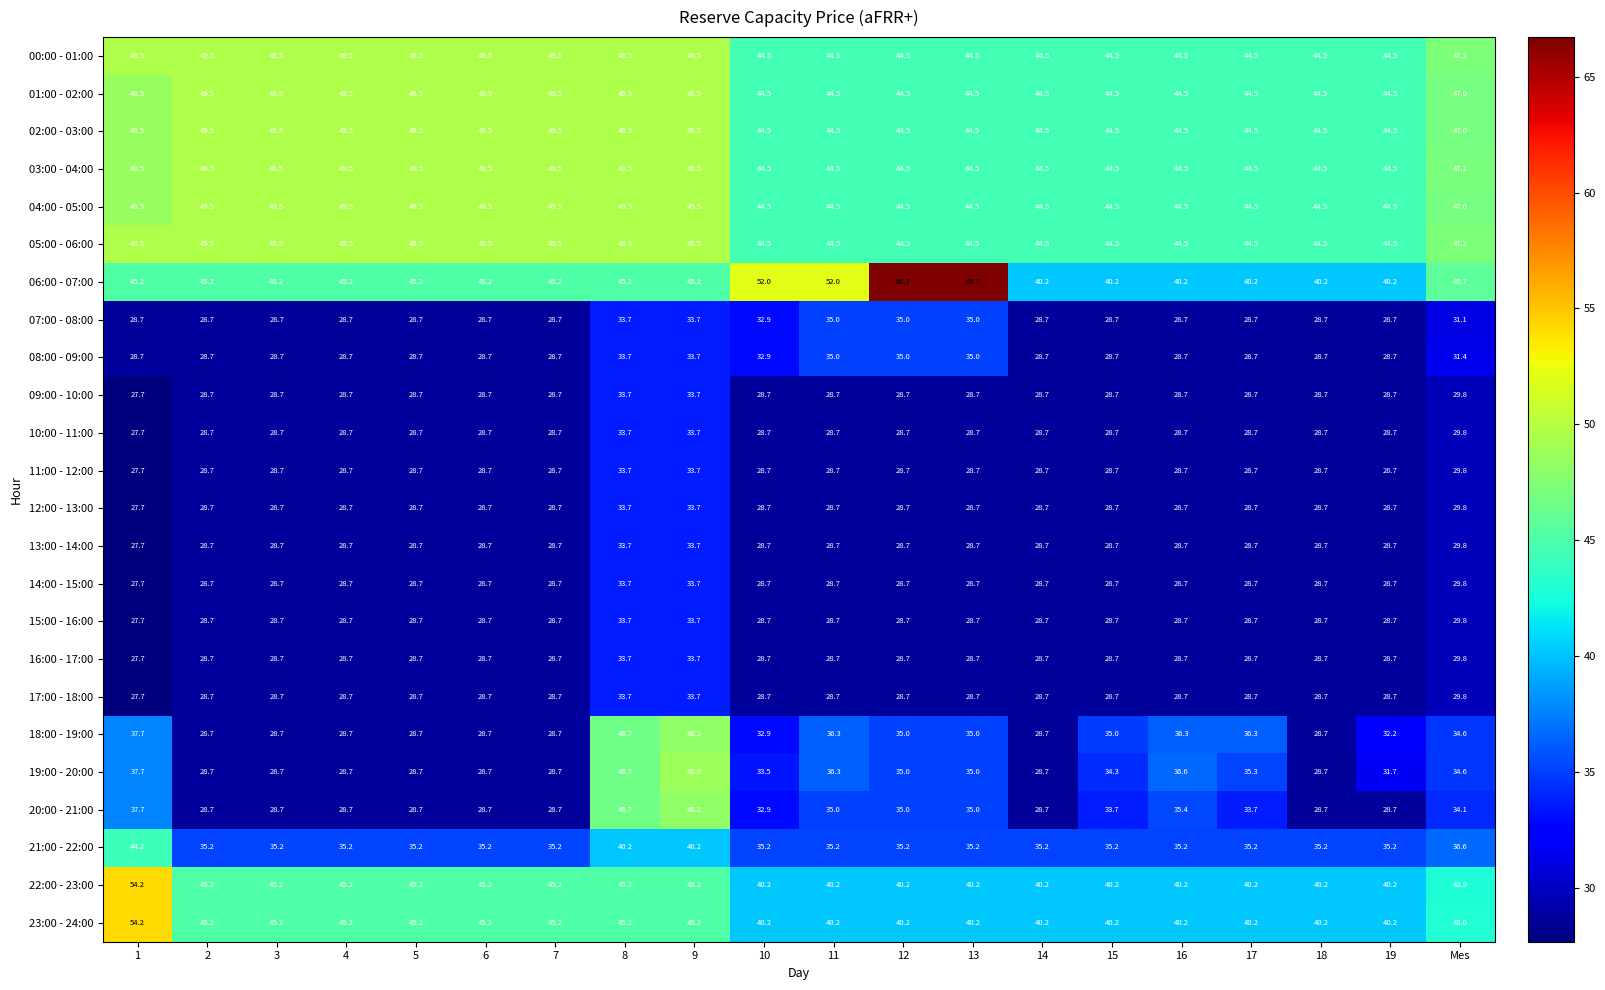

What is the average value of the 00:00 - 01:00 series?

46.9